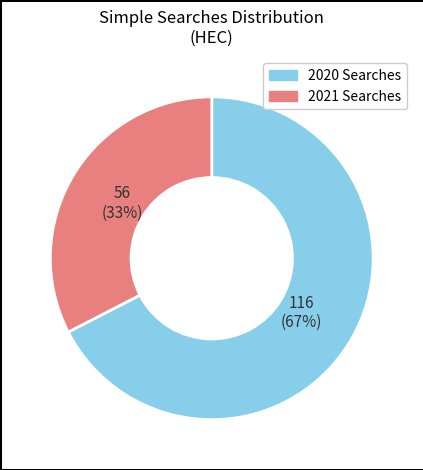

To the nearest percent, what is the average slice percentage?

50%